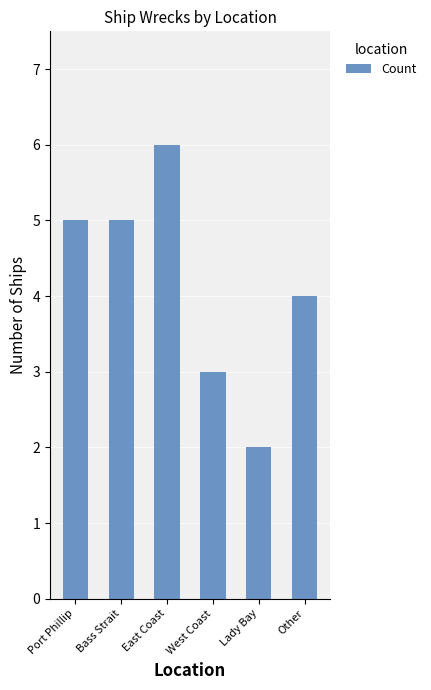

True or false: the data shows 5 at Bass Strait.

True